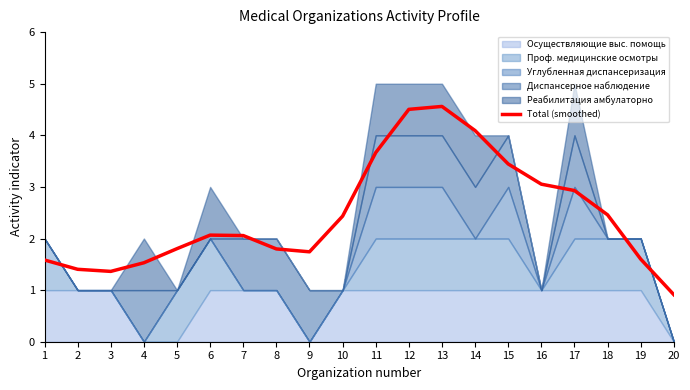

Where is the first local maximum?

6